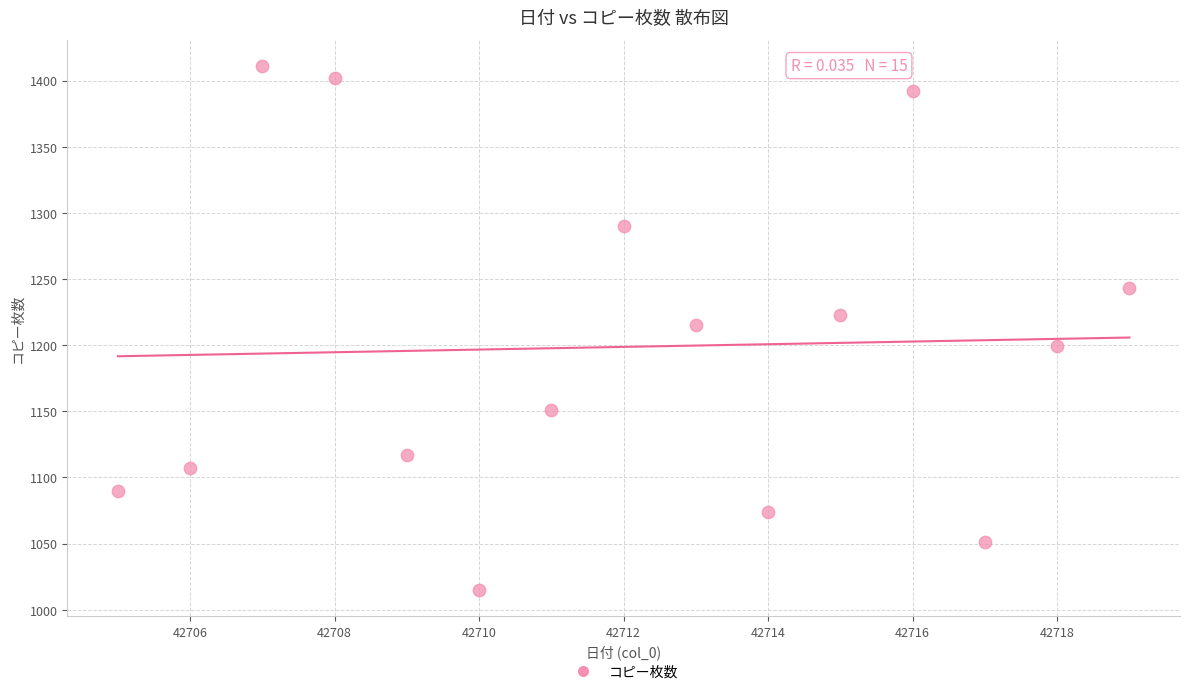

What is the range of X values (max minus min)?

14